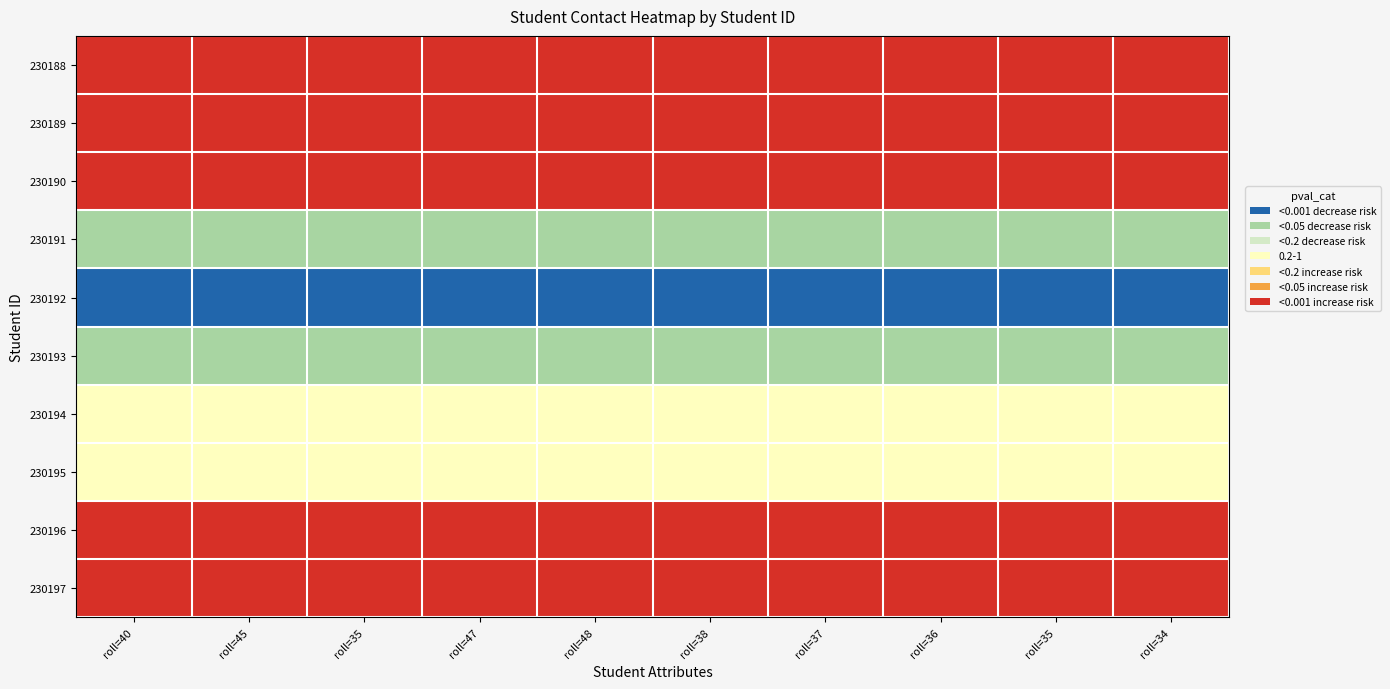

Reading left to right, transcribe all the data shown in this chart.

230188: roll=40=1.0	roll=45=1.0	roll=35=1.0	roll=47=1.0	roll=48=1.0	roll=38=1.0	roll=37=1.0	roll=36=1.0	roll=35=1.0	roll=34=1.0
230189: roll=40=0.9	roll=45=0.9	roll=35=0.9	roll=47=0.9	roll=48=0.9	roll=38=0.9	roll=37=0.9	roll=36=0.9	roll=35=0.9	roll=34=0.9
230190: roll=40=0.9	roll=45=0.9	roll=35=0.9	roll=47=0.9	roll=48=0.9	roll=38=0.9	roll=37=0.9	roll=36=0.9	roll=35=0.9	roll=34=0.9
230191: roll=40=0.4	roll=45=0.4	roll=35=0.4	roll=47=0.4	roll=48=0.4	roll=38=0.4	roll=37=0.4	roll=36=0.4	roll=35=0.4	roll=34=0.4
230192: roll=40=0.0	roll=45=0.0	roll=35=0.0	roll=47=0.0	roll=48=0.0	roll=38=0.0	roll=37=0.0	roll=36=0.0	roll=35=0.0	roll=34=0.0
230193: roll=40=0.4	roll=45=0.4	roll=35=0.4	roll=47=0.4	roll=48=0.4	roll=38=0.4	roll=37=0.4	roll=36=0.4	roll=35=0.4	roll=34=0.4
230194: roll=40=0.5	roll=45=0.5	roll=35=0.5	roll=47=0.5	roll=48=0.5	roll=38=0.5	roll=37=0.5	roll=36=0.5	roll=35=0.5	roll=34=0.5
230195: roll=40=0.5	roll=45=0.5	roll=35=0.5	roll=47=0.5	roll=48=0.5	roll=38=0.5	roll=37=0.5	roll=36=0.5	roll=35=0.5	roll=34=0.5
230196: roll=40=0.9	roll=45=0.9	roll=35=0.9	roll=47=0.9	roll=48=0.9	roll=38=0.9	roll=37=0.9	roll=36=0.9	roll=35=0.9	roll=34=0.9
230197: roll=40=0.9	roll=45=0.9	roll=35=0.9	roll=47=0.9	roll=48=0.9	roll=38=0.9	roll=37=0.9	roll=36=0.9	roll=35=0.9	roll=34=0.9